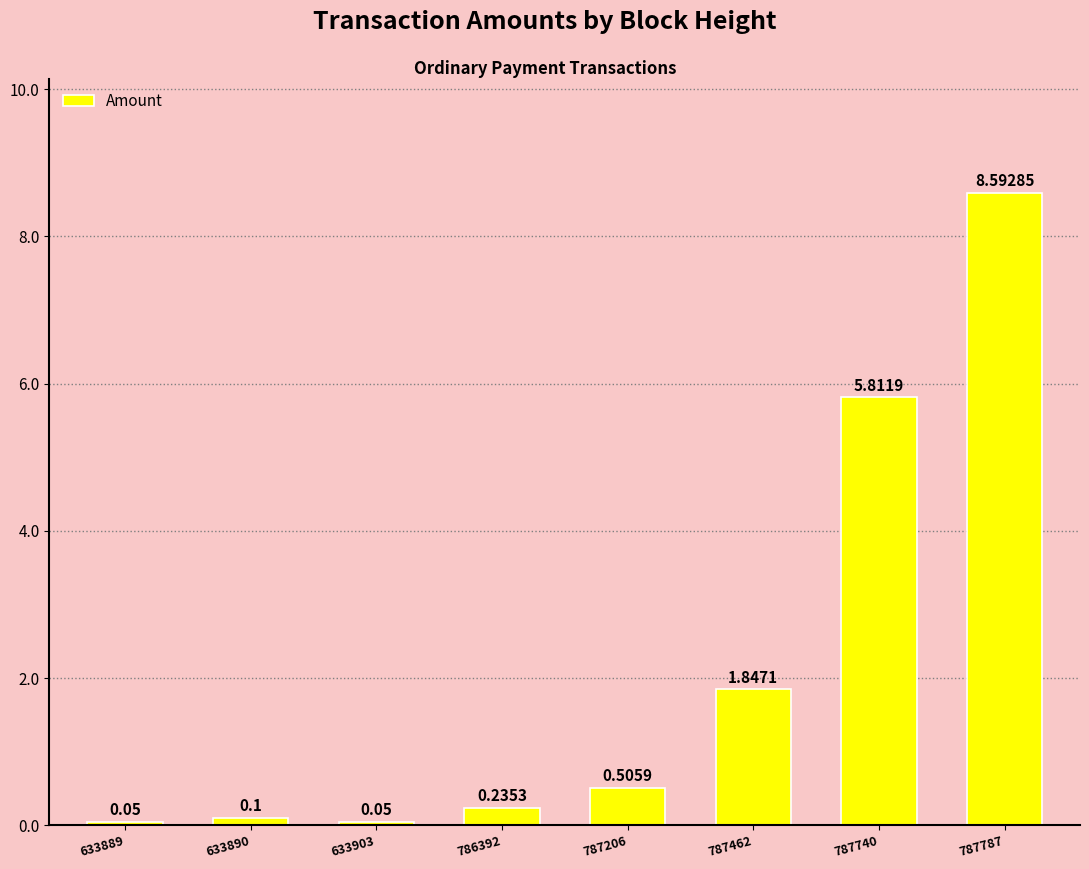

What is the sum of all values?

17.2